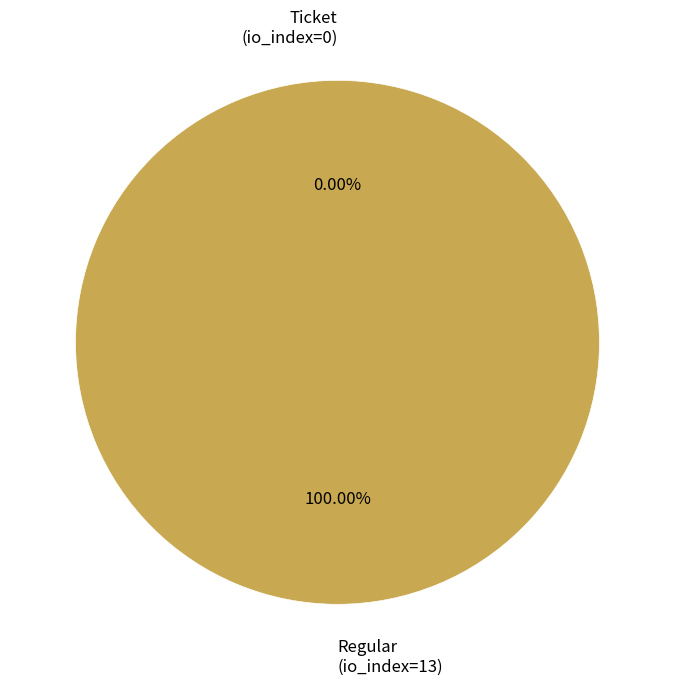

To the nearest percent, what is the combined percentage of Ticket (io_index=0) and Regular (io_index=13)?

100%